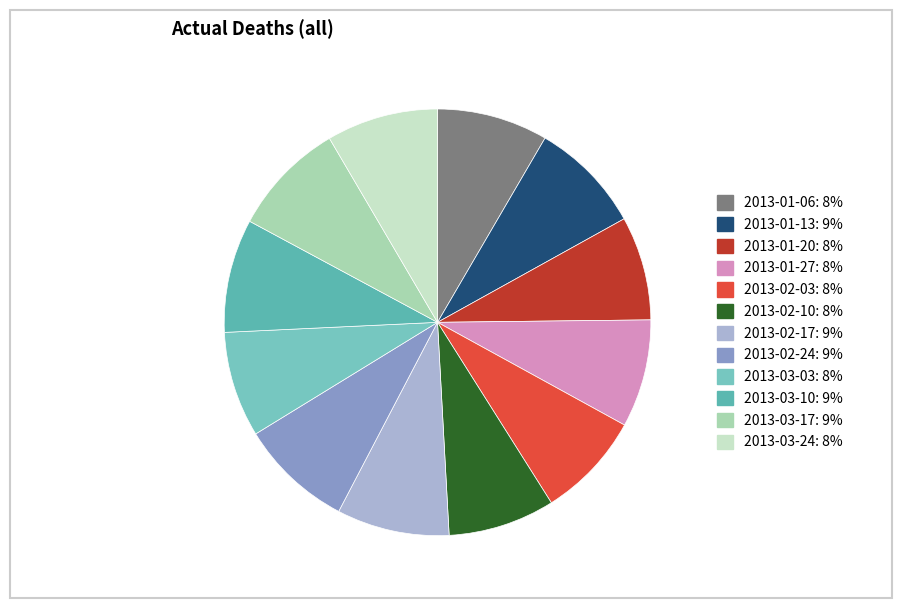

Is 2013-01-27 the majority of the pie?

No